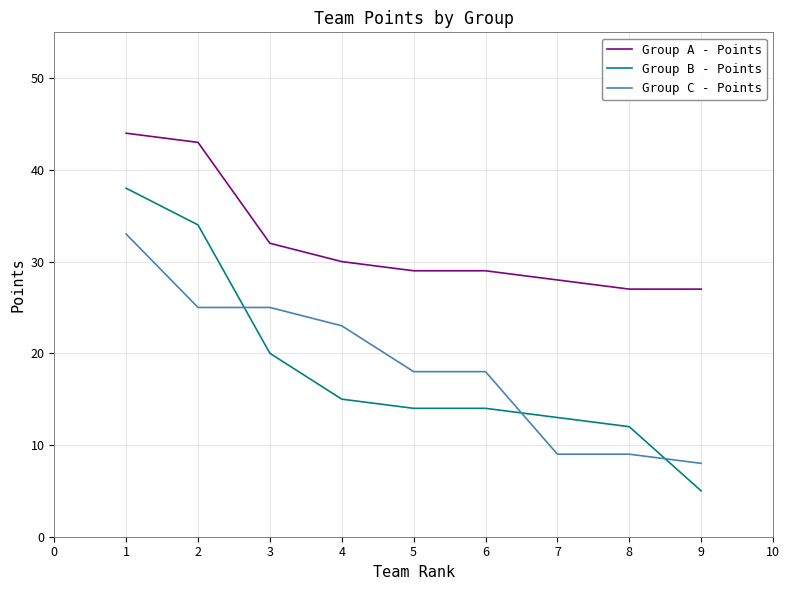

What is the minimum value shown in the chart?

5